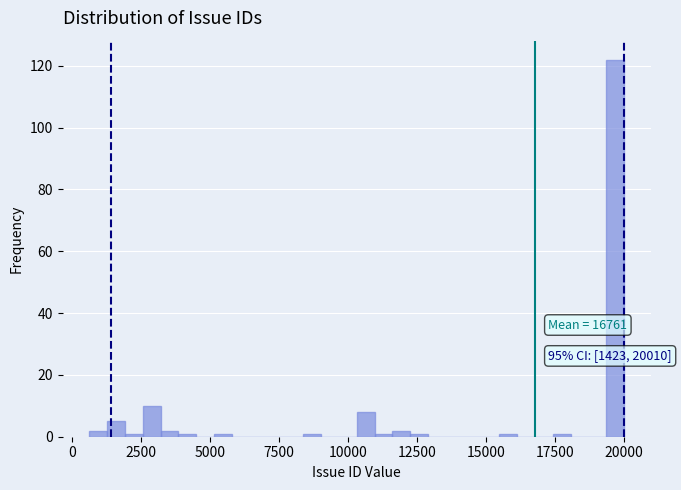

Around what value on the x-axis is the tallest bar? Give the approximate position of its centre, as read against the axis.

19500